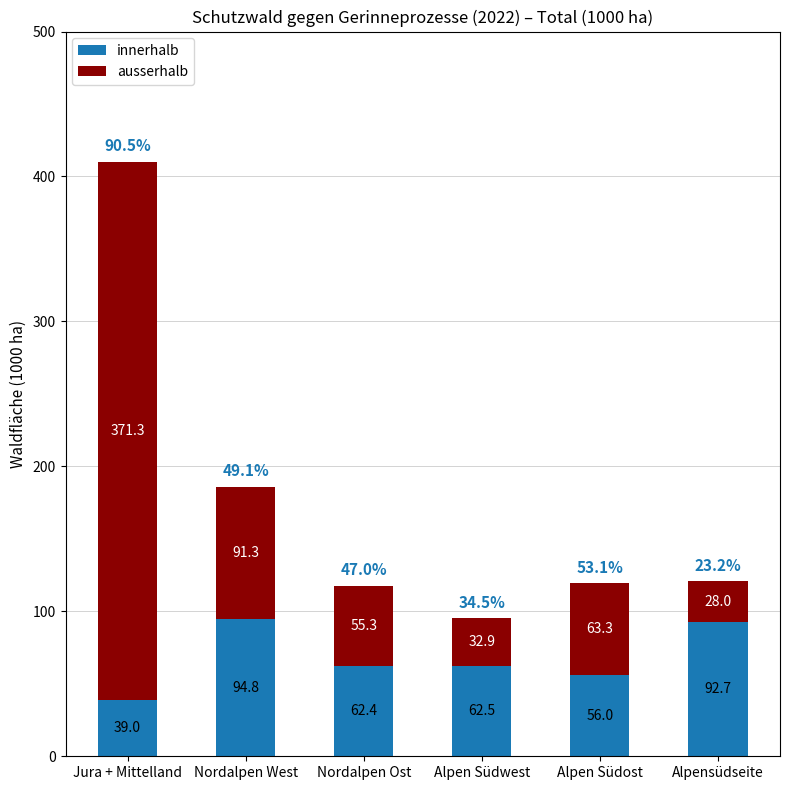

What is the difference between the maximum and second lowest values in the innerhalb series?

38.8